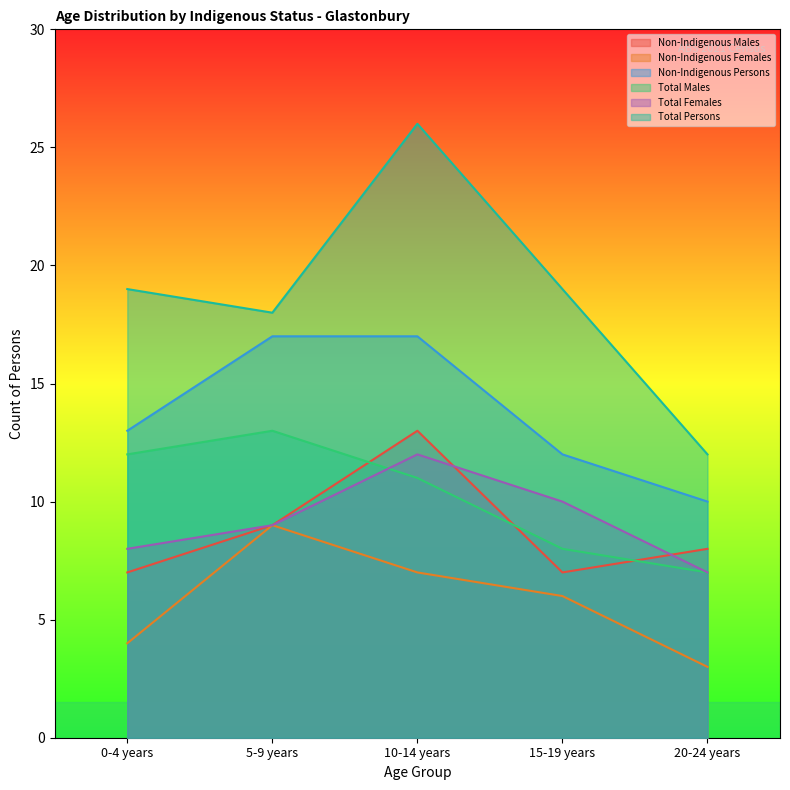

How many lines are shown in the chart?

6